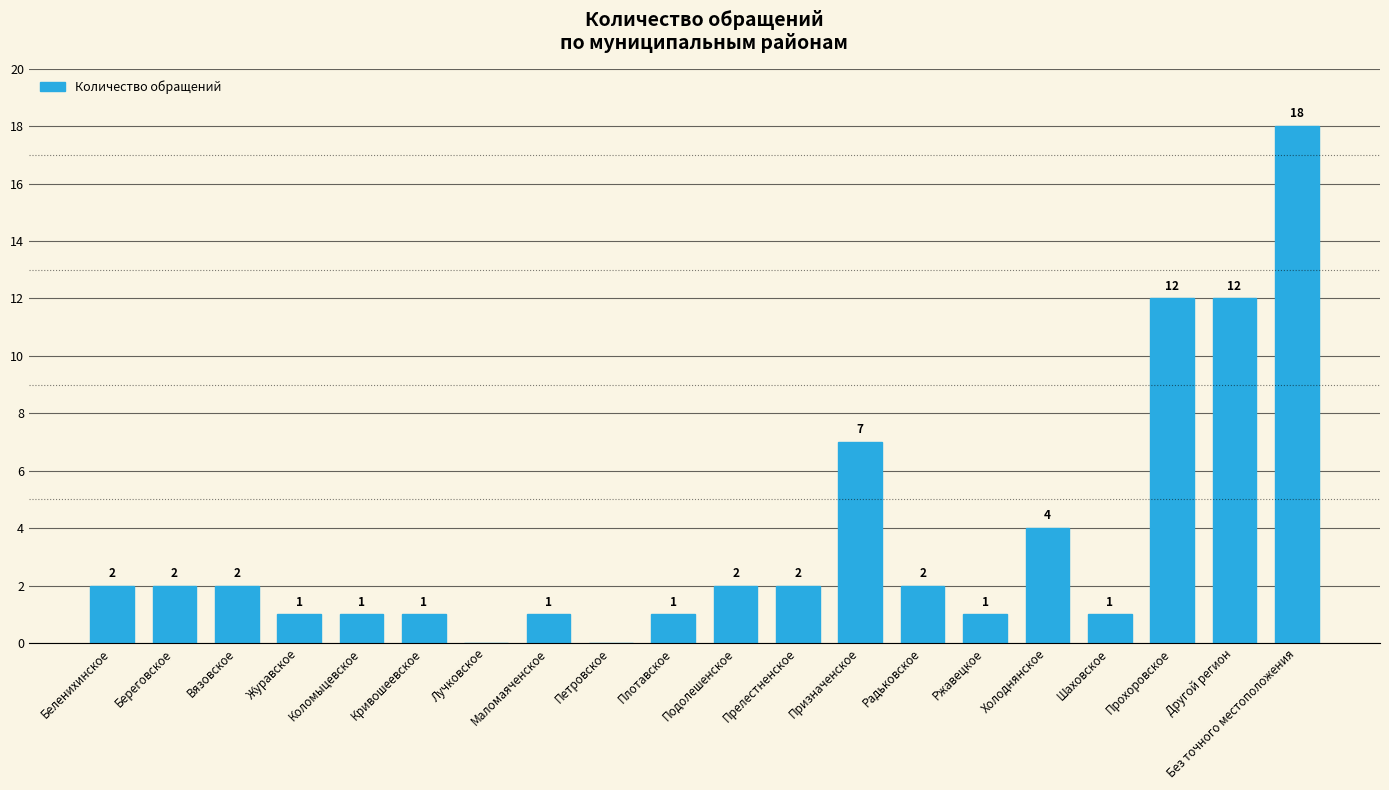

At which label is the value closest to 9?

Призначенское